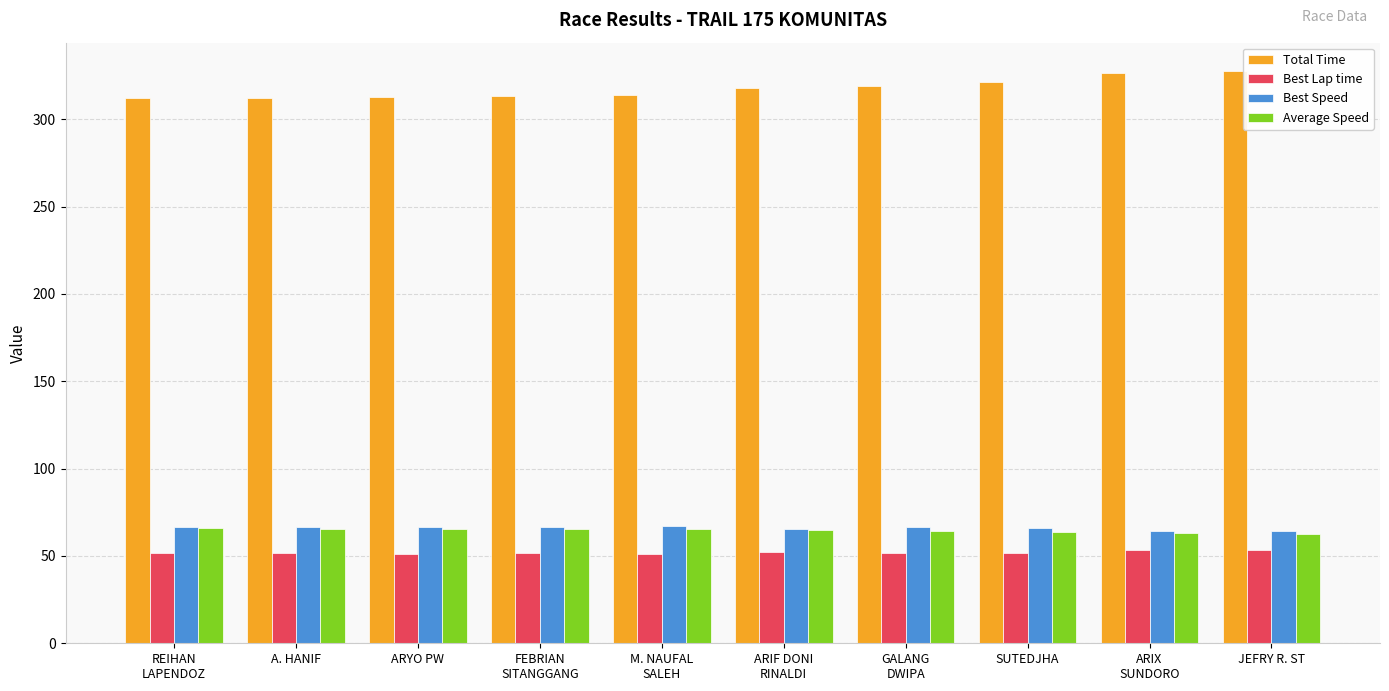

What is the spread (max minus min) of values at ARYO PW?

261.2